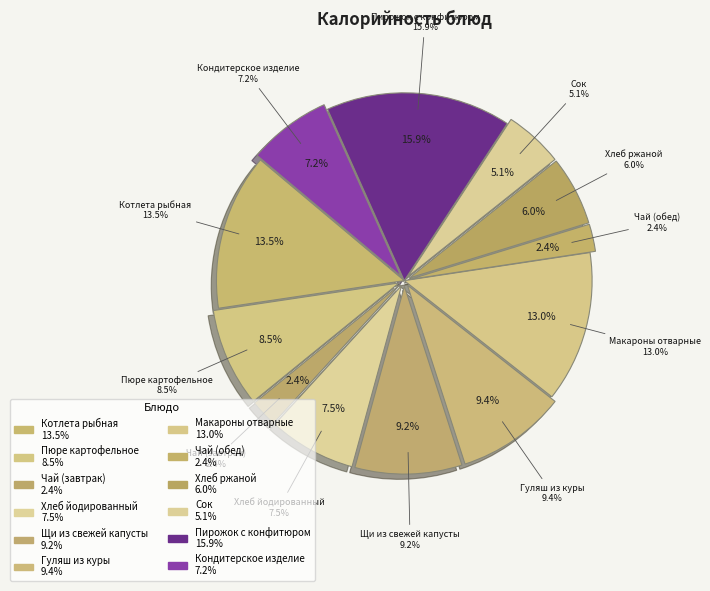

Rank the categories by value from highest to lowest.

Пирожок с конфитюром, Котлета рыбная, Макароны отварные, Гуляш из куры, Щи из свежей капусты, Пюре картофельное, Хлеб йодированный, Кондитерское изделие, Хлеб ржаной, Сок, Чай (завтрак), Чай (обед)